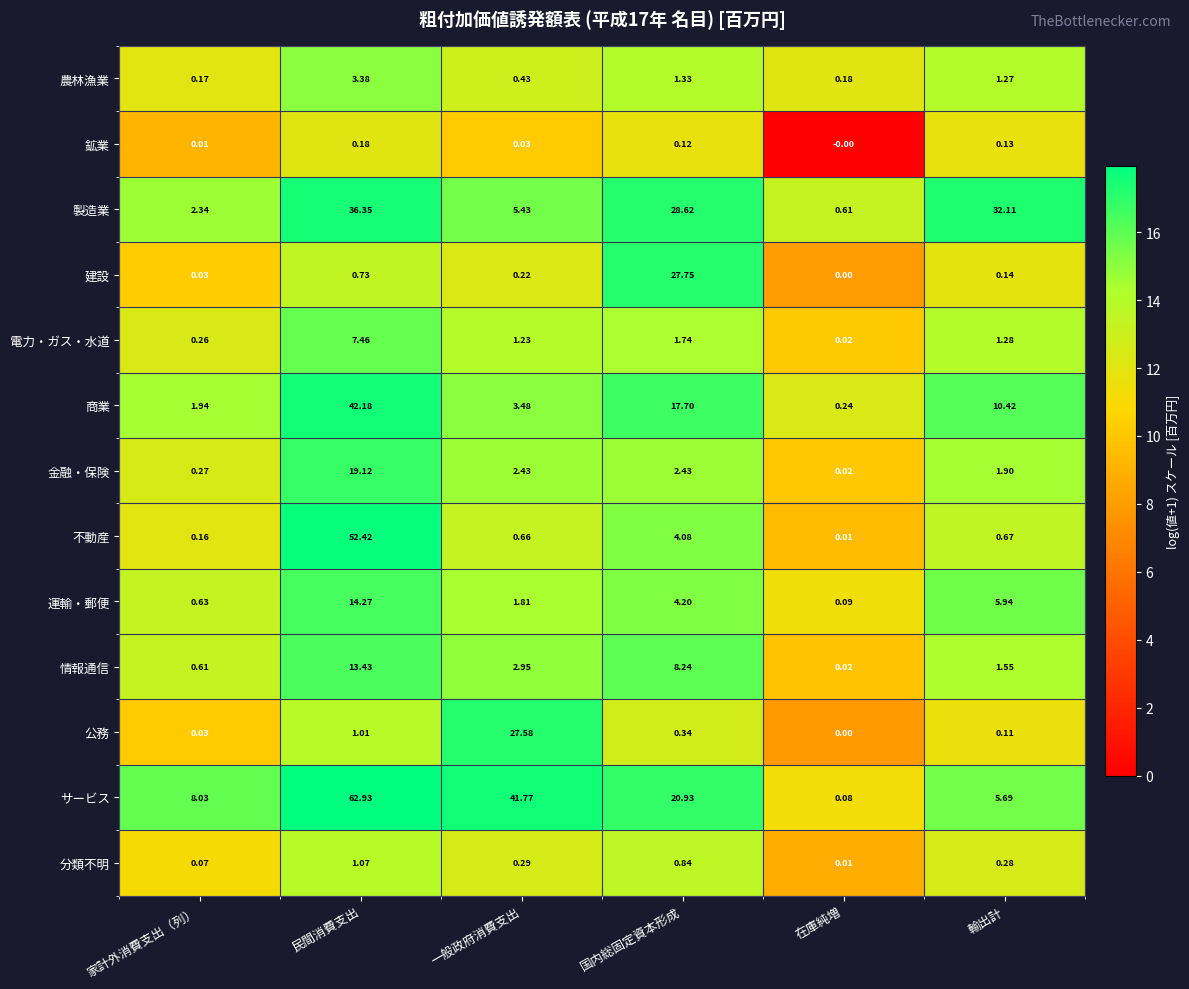

Rank the series by their maximum value, from lowest to highest.

鉱業, 分類不明, 農林漁業, 電力・ガス・水道, 情報通信, 運輸・郵便, 金融・保険, 公務, 建設, 製造業, 商業, 不動産, サービス